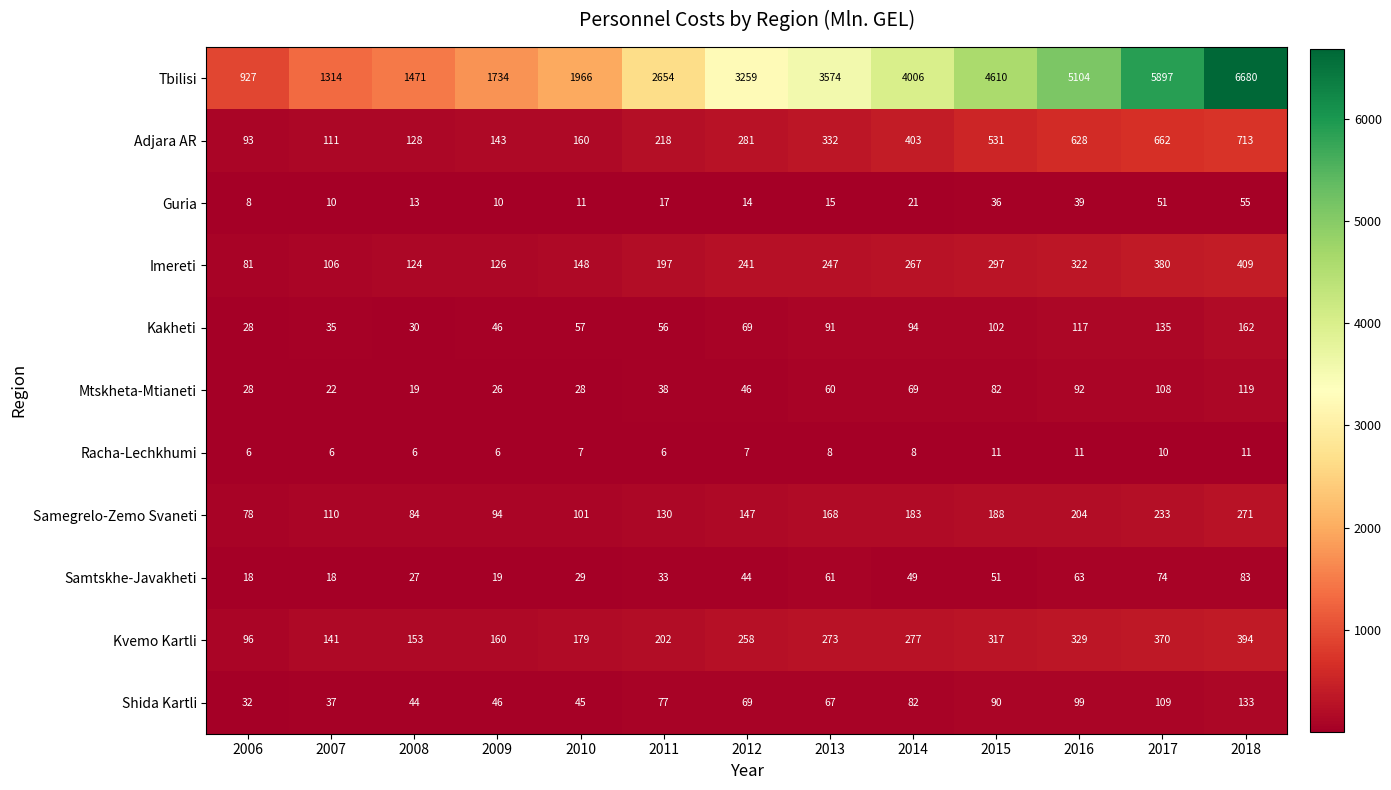

Which label corresponds to the largest value in the chart?

2018